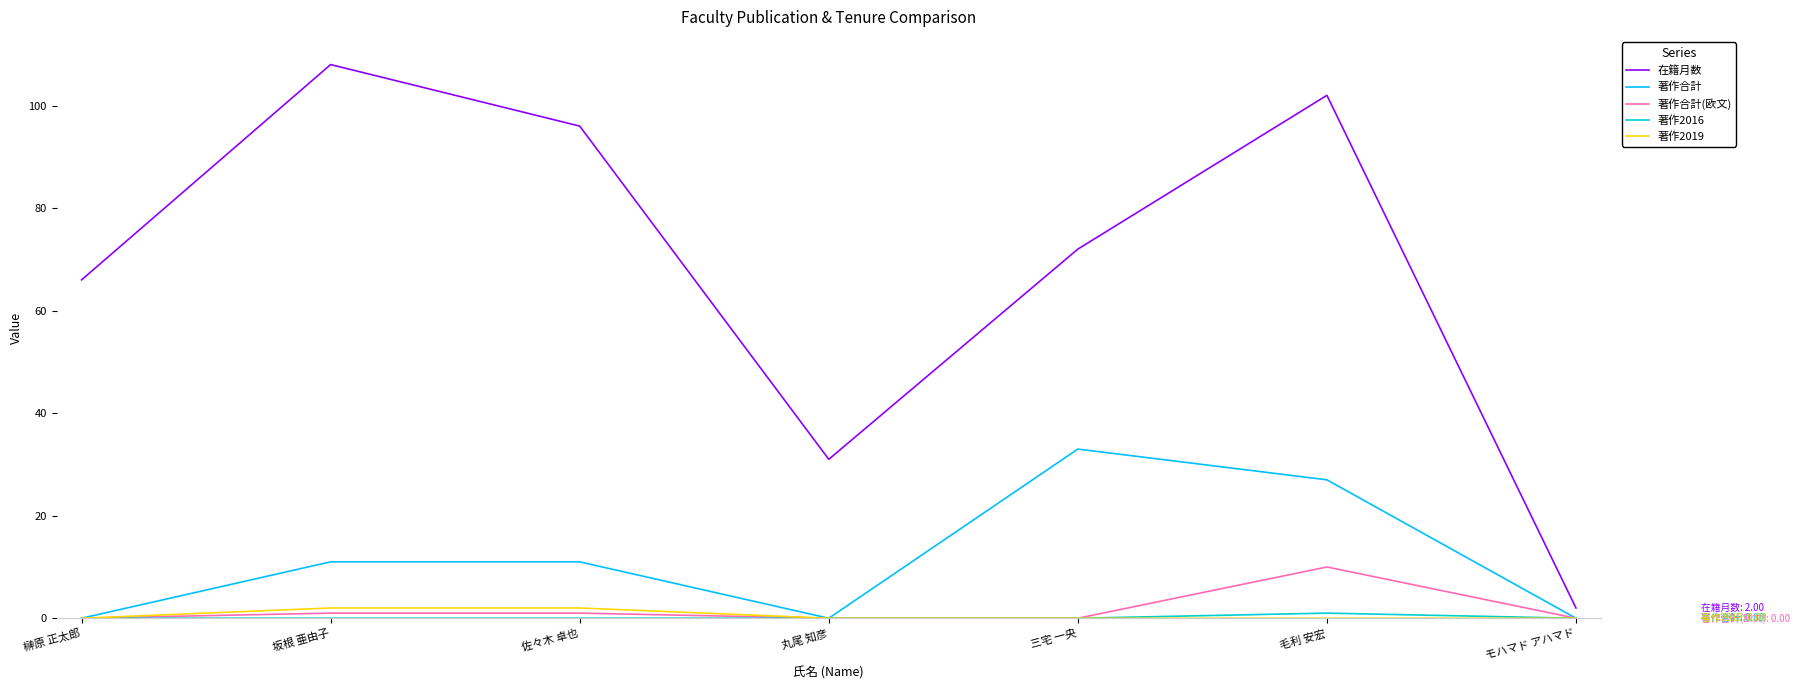

Which series has the widest spread of values?

在籍月数